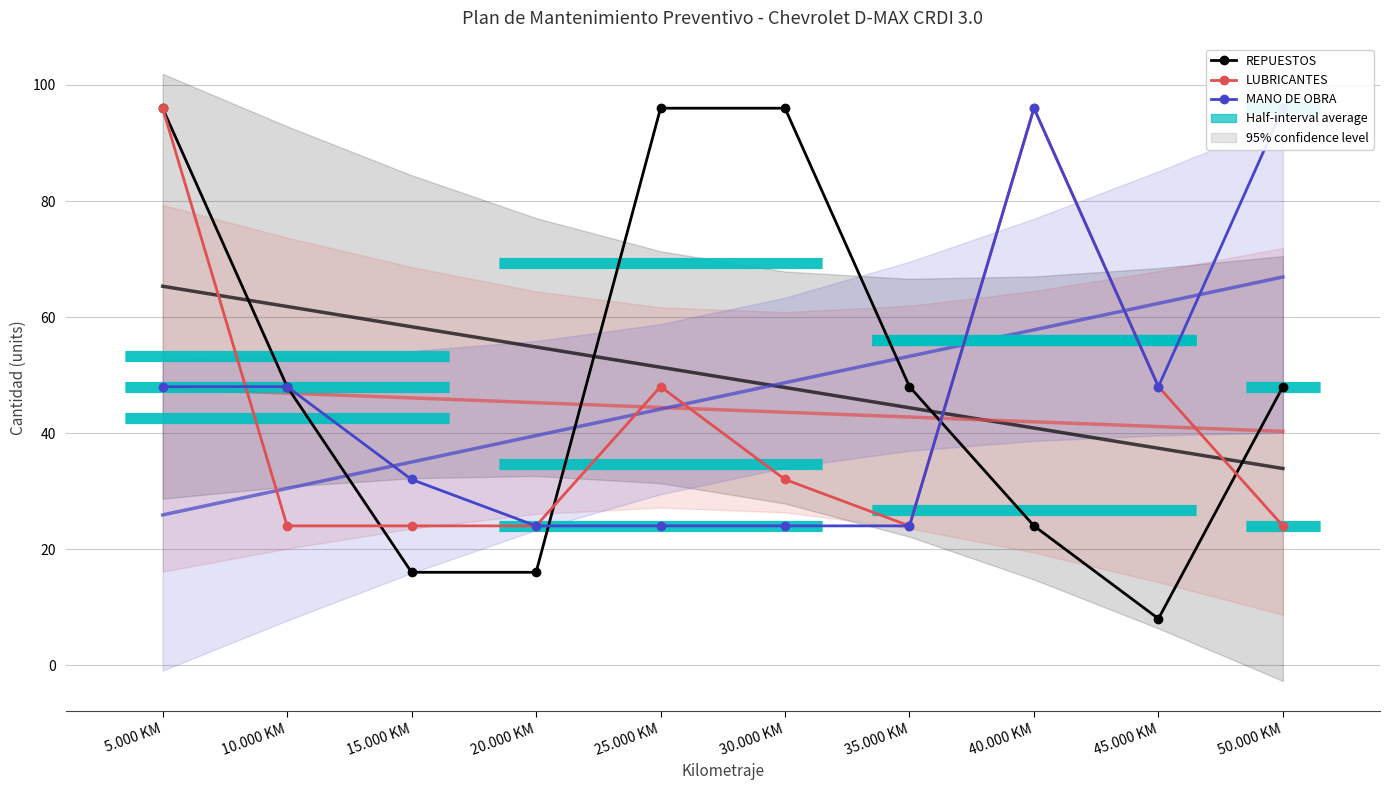

At which label does Trend (REPUESTOS) first exceed 51?

5.000 KM